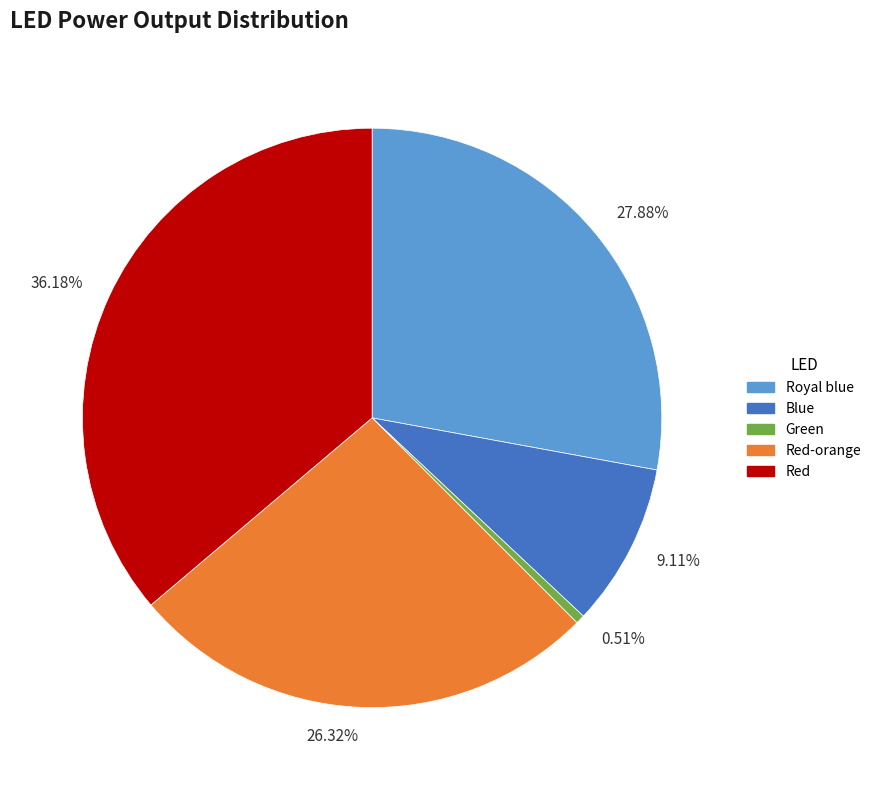

How many segments does this pie chart have?

5